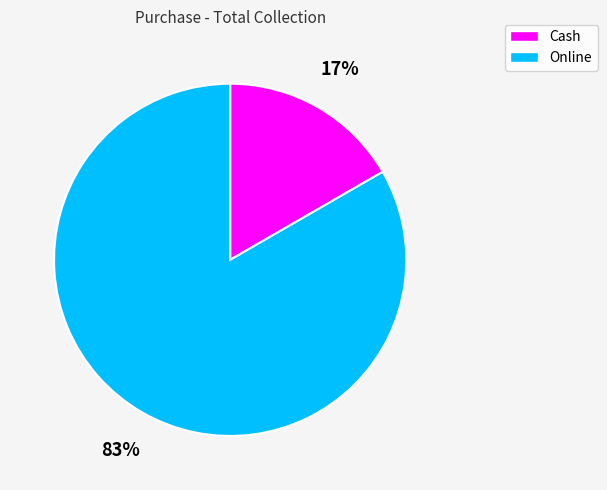

The Cash slice represents 17% of the pie. True or false?

True